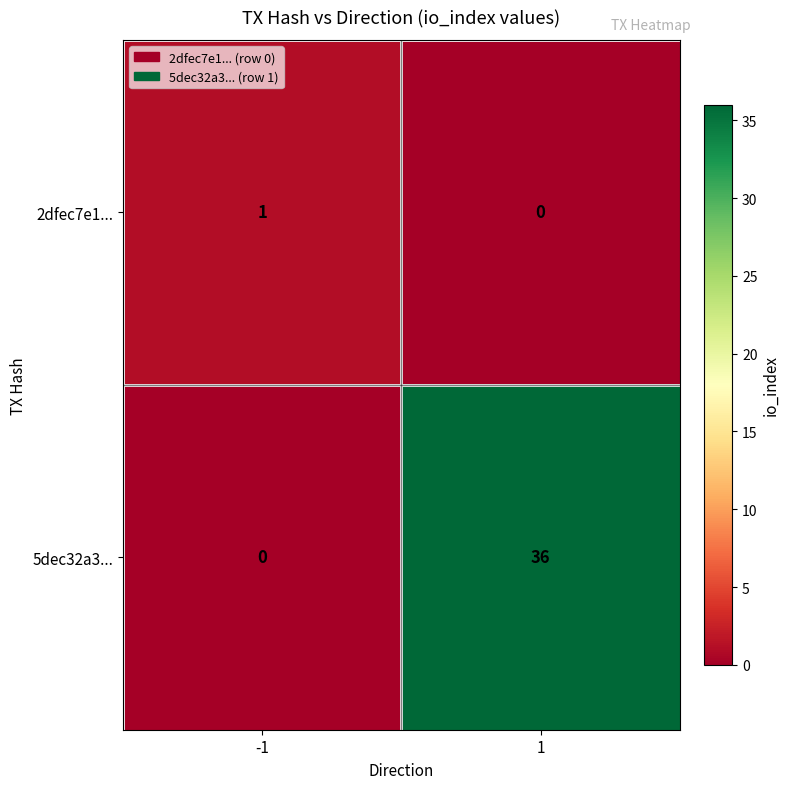

At how many categories does at least one series exceed 29?

1